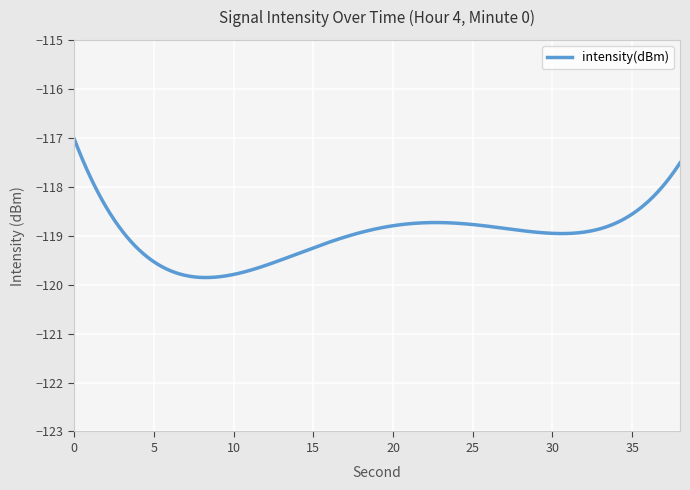

What is the maximum value shown in the chart?

-117.0